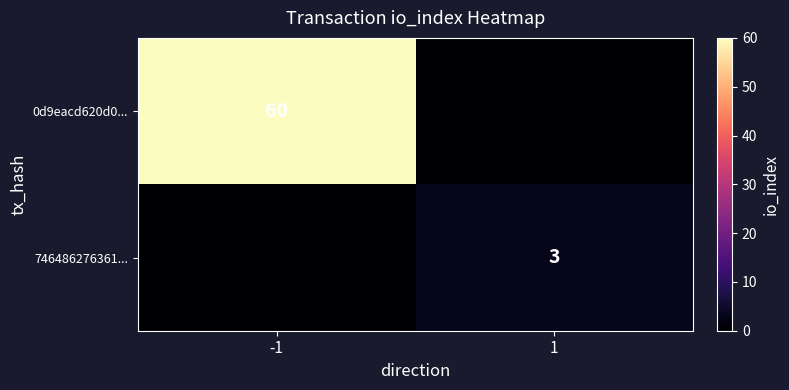

The 746486276361... series shows 3 at 1. True or false?

True